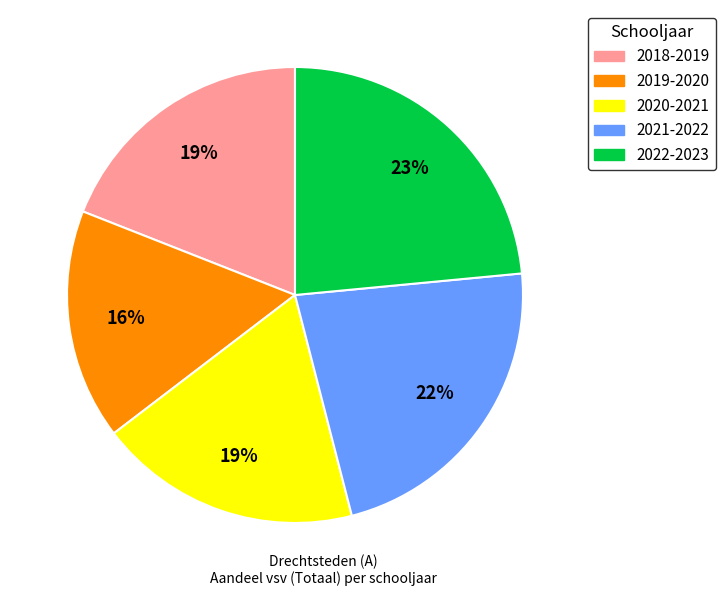

Which slice is the smallest?

2019-2020